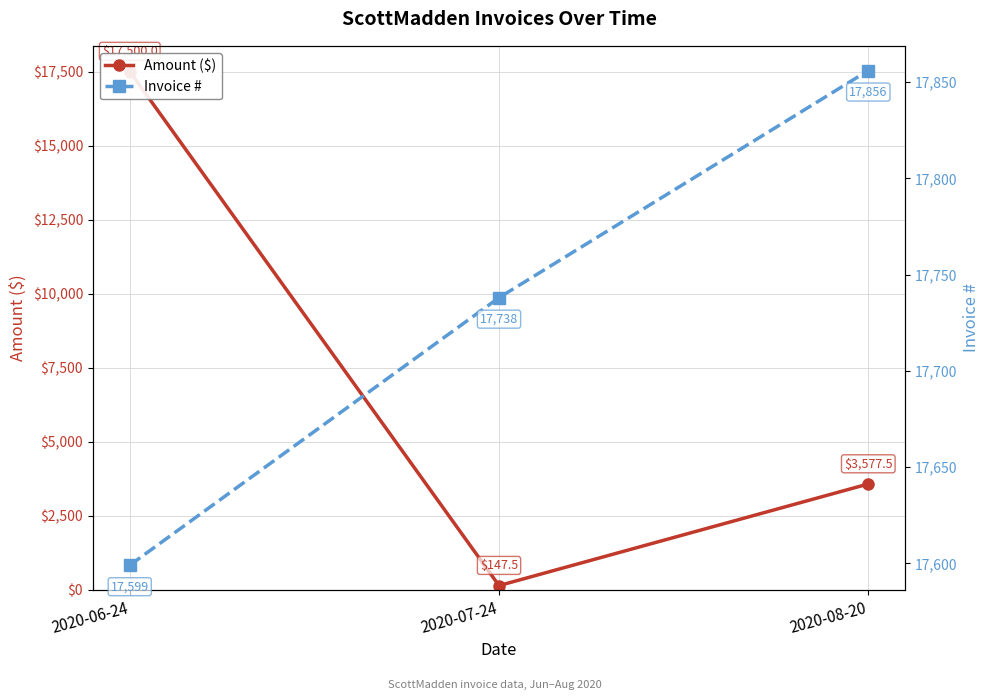

Rank the series by their average value, from lowest to highest.

Amount ($), Invoice #